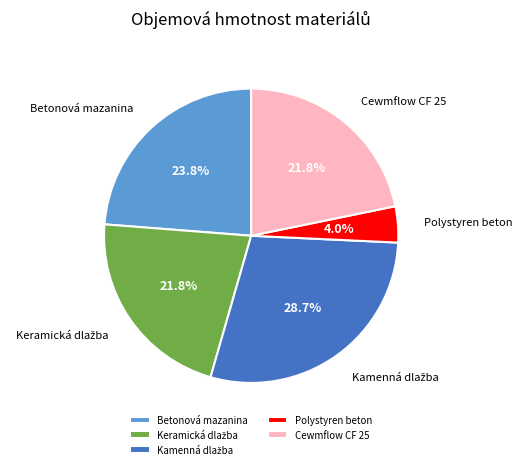

Does any single category account for the majority?

No